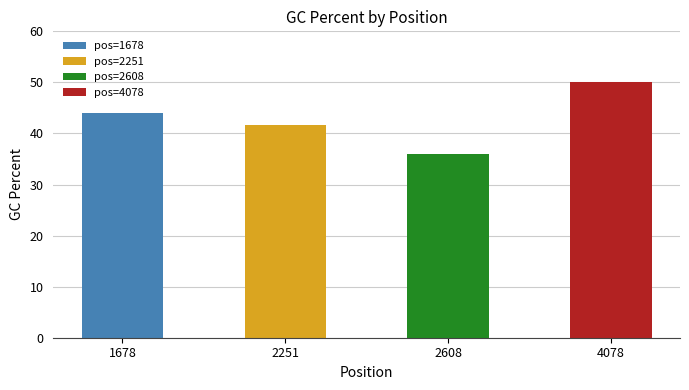

Reading left to right, extract all data points from this chart.

44.0	41.7	36.0	50.0